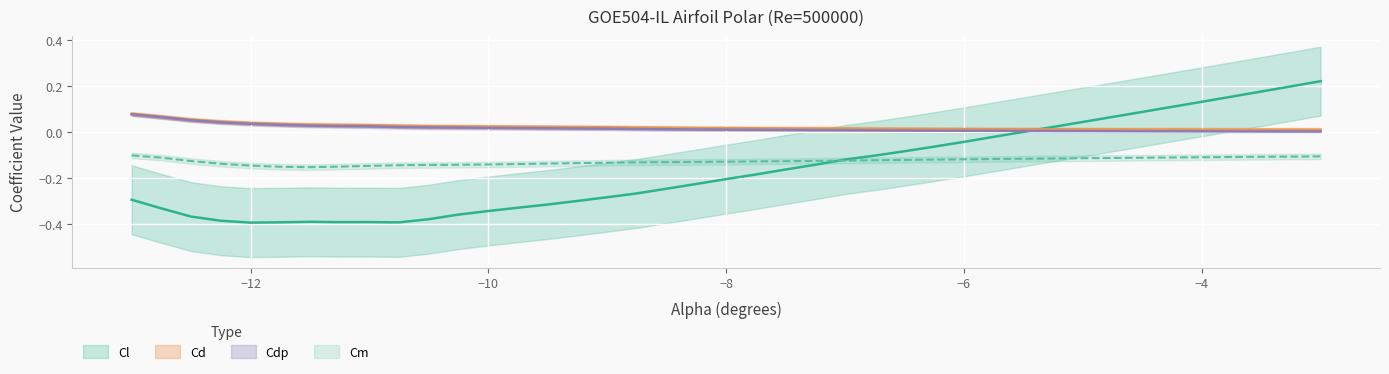

Is it true that Cdp equals 0.0 at -5.75?

True